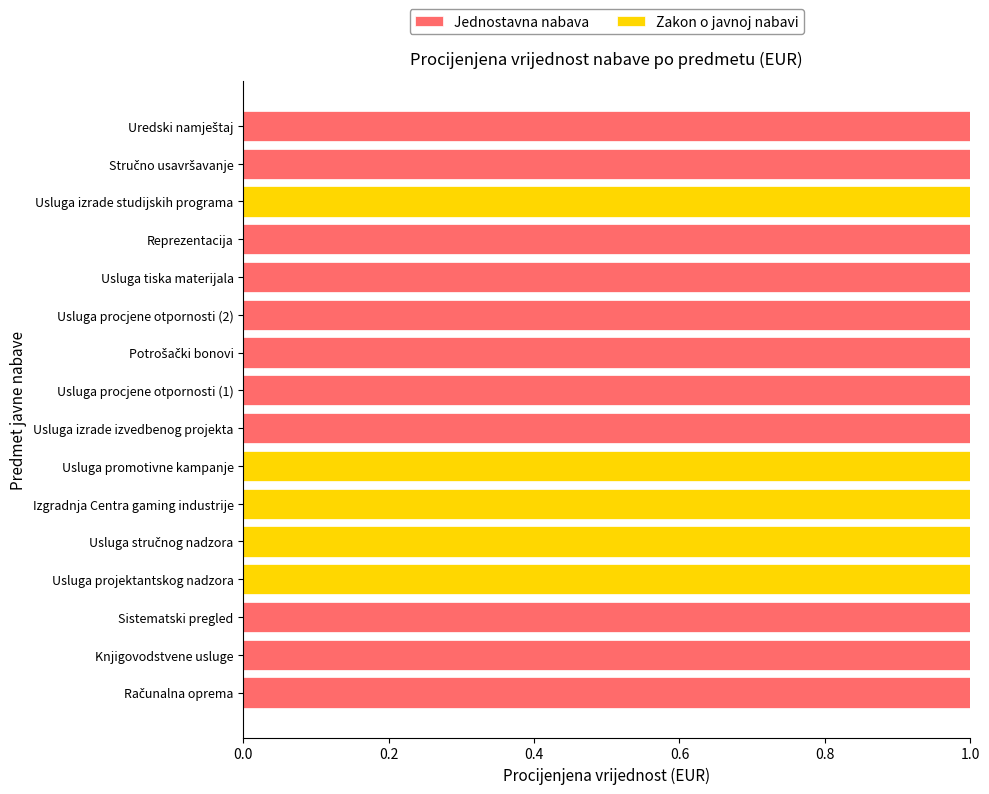

What is the sum of all Jednostavna nabava values?

11